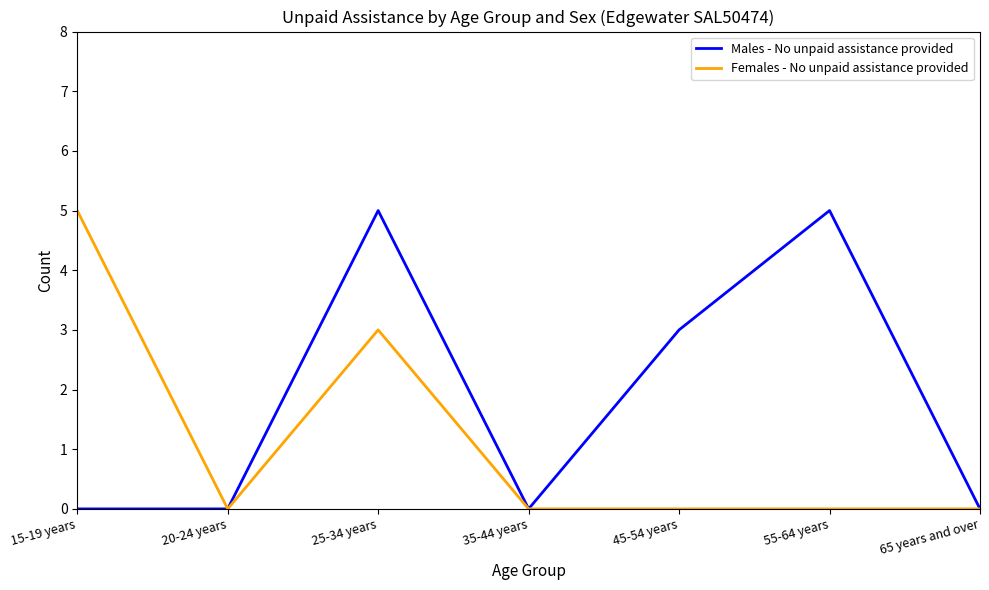

Reading left to right, transcribe all the data shown in this chart.

Males - No unpaid assistance provided: 15-19 years=0	20-24 years=0	25-34 years=5	35-44 years=0	45-54 years=3	55-64 years=5	65 years and over=0
Females - No unpaid assistance provided: 15-19 years=5	20-24 years=0	25-34 years=3	35-44 years=0	45-54 years=0	55-64 years=0	65 years and over=0